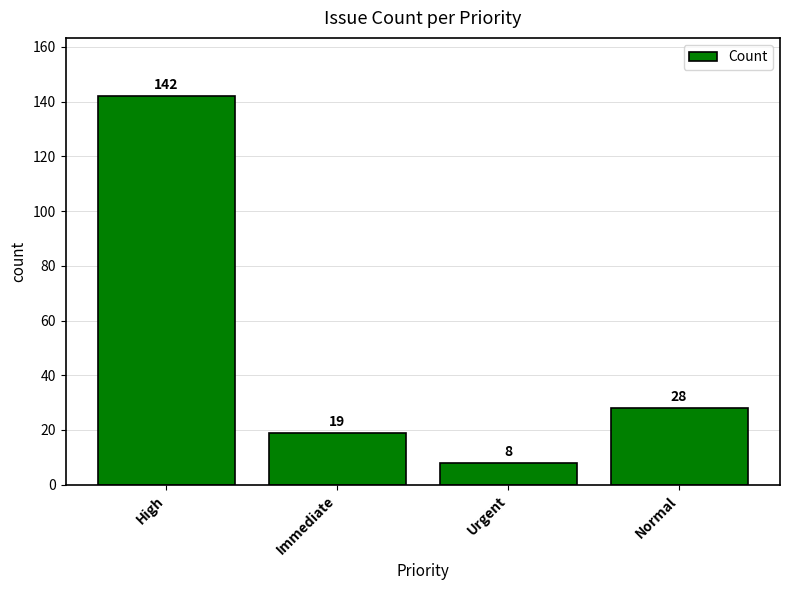

Where does the data first go above 28?

High